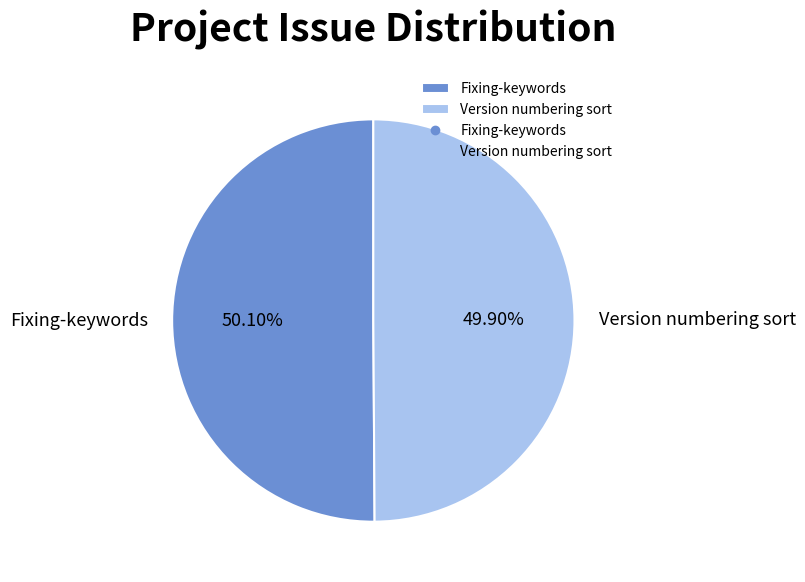

Is there any slice that represents more than half of the pie?

Yes